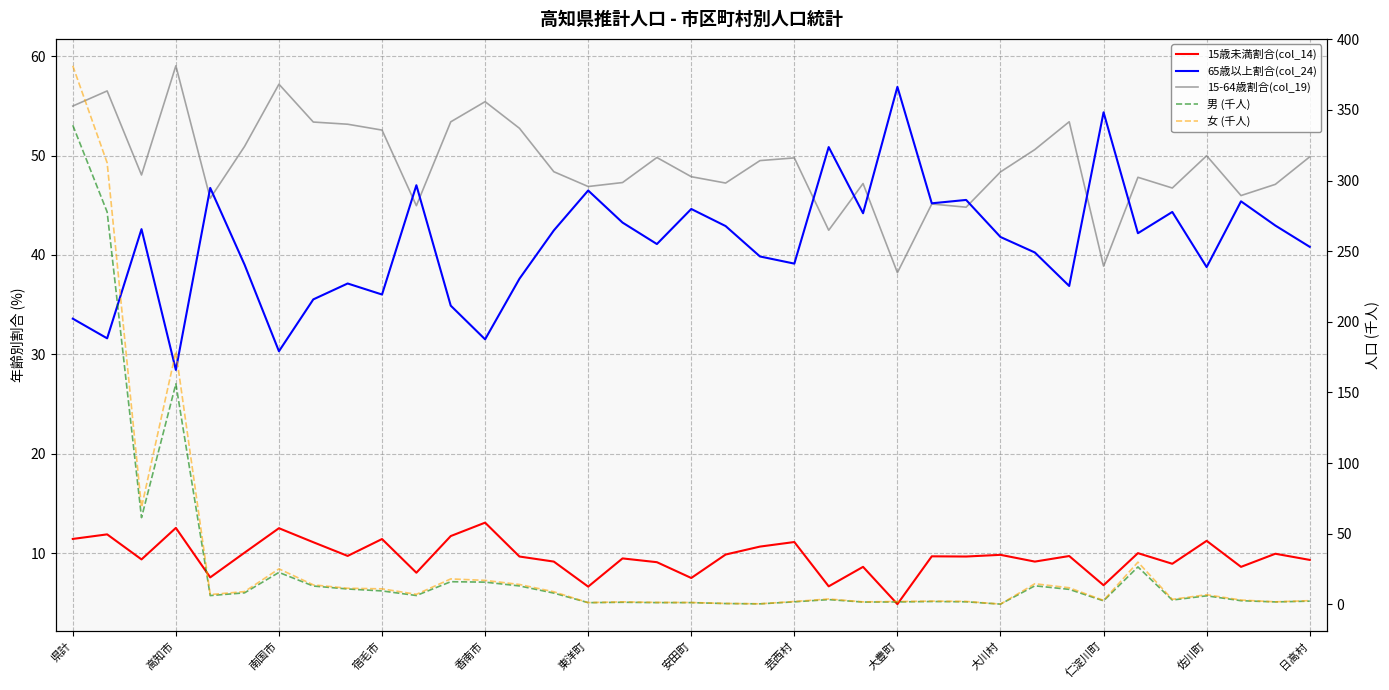

Reading left to right, what are all the values shown in this chart?

15歳未満割合(col_14): 11.4	11.9	9.4	12.5	7.5	10.0	12.5	11.1	9.7	11.4	8.0	11.7	13.1	9.7	9.1	6.6	9.5	9.1	7.5	9.8	10.7	11.1	6.7	8.6	4.9	9.7	9.7	9.8	9.1	9.7	6.8	10.0	8.9	11.2	8.6	9.9	9.3
65歳以上割合(col_24): 33.6	31.6	42.6	28.4	46.8	39.0	30.3	35.5	37.1	36.0	47.0	34.9	31.5	37.6	42.5	46.5	43.3	41.1	44.6	42.9	39.9	39.1	50.9	44.2	56.9	45.2	45.5	41.8	40.2	36.9	54.4	42.2	44.3	38.8	45.4	43.0	40.8
15-64歳割合(col_19): 55.0	56.5	48.0	59.0	45.7	50.9	57.2	53.4	53.2	52.6	45.0	53.4	55.4	52.8	48.4	46.9	47.3	49.8	47.9	47.2	49.5	49.8	42.5	47.2	38.2	45.1	44.8	48.4	50.6	53.4	38.9	47.8	46.7	50.0	46.0	47.1	49.9
男 (千人): 339.2	277.8	61.4	156.1	6.2	8.2	22.6	13.0	10.9	9.5	6.3	16.1	15.8	13.1	8.0	1.2	1.5	1.3	1.2	0.6	0.4	1.8	3.4	1.7	1.7	2.0	1.8	0.2	13.1	10.6	2.5	26.5	3.1	6.1	2.6	1.7	2.3
女 (千人): 381.3	312.6	68.7	179.0	6.9	9.1	25.1	13.8	11.4	11.0	7.1	18.0	17.0	14.1	8.9	1.3	1.8	1.4	1.3	0.7	0.4	2.0	3.8	1.8	2.0	2.3	2.1	0.2	14.6	11.8	2.8	29.9	3.6	6.8	3.1	1.8	2.7